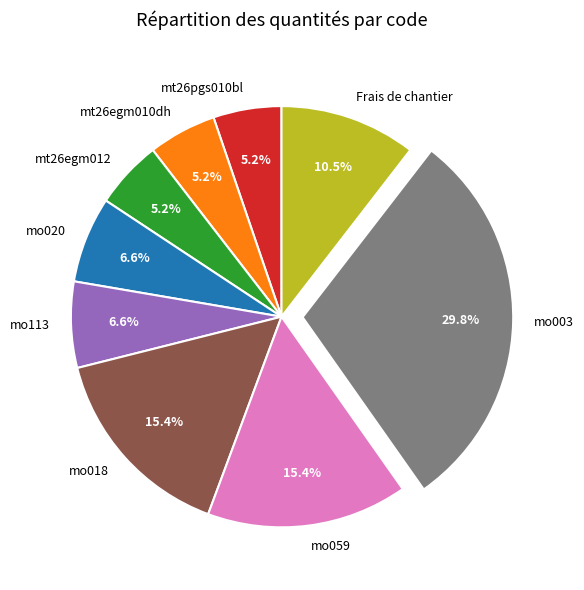

Which has a higher value, mo003 or Frais de chantier?

mo003